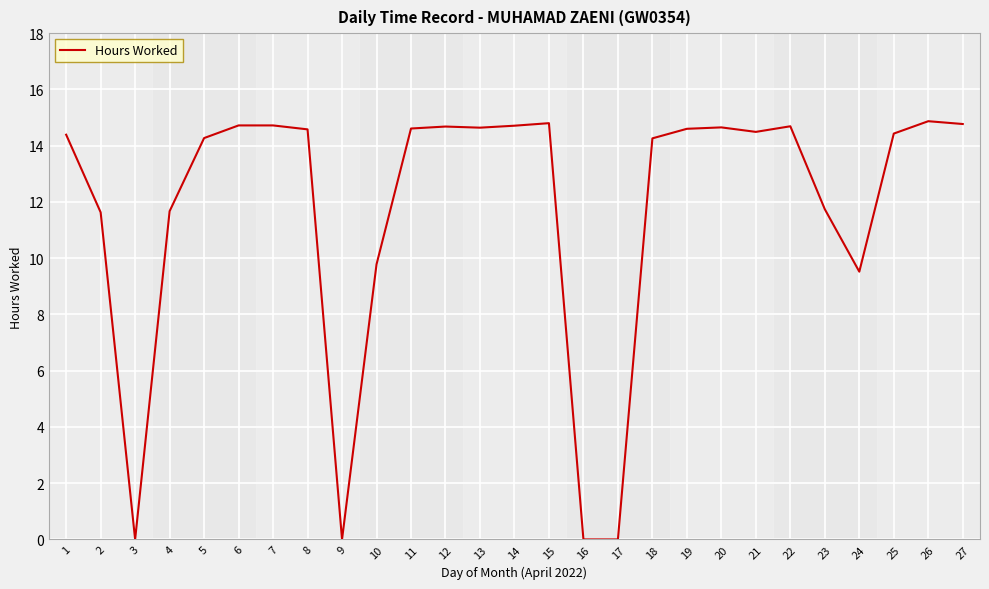

What is the greatest value displayed?

14.9